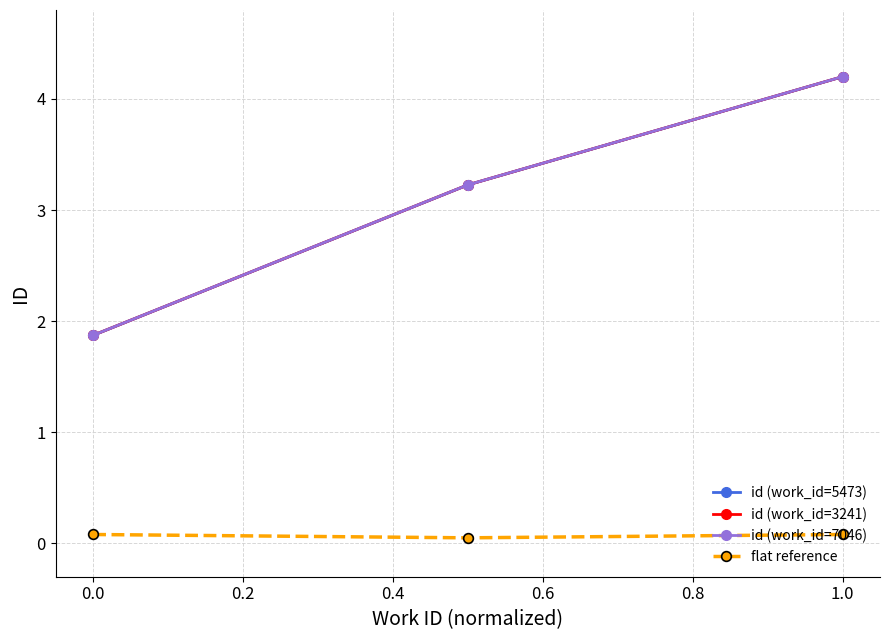

Is the value of id (work_id=7046) at 1.0 greater than the value of id (work_id=3241) at 0.0?

Yes